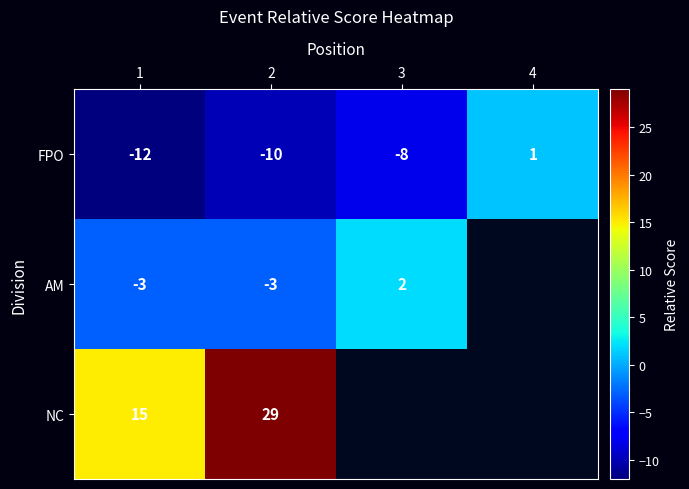

At which category is the sum across all series the highest?

2